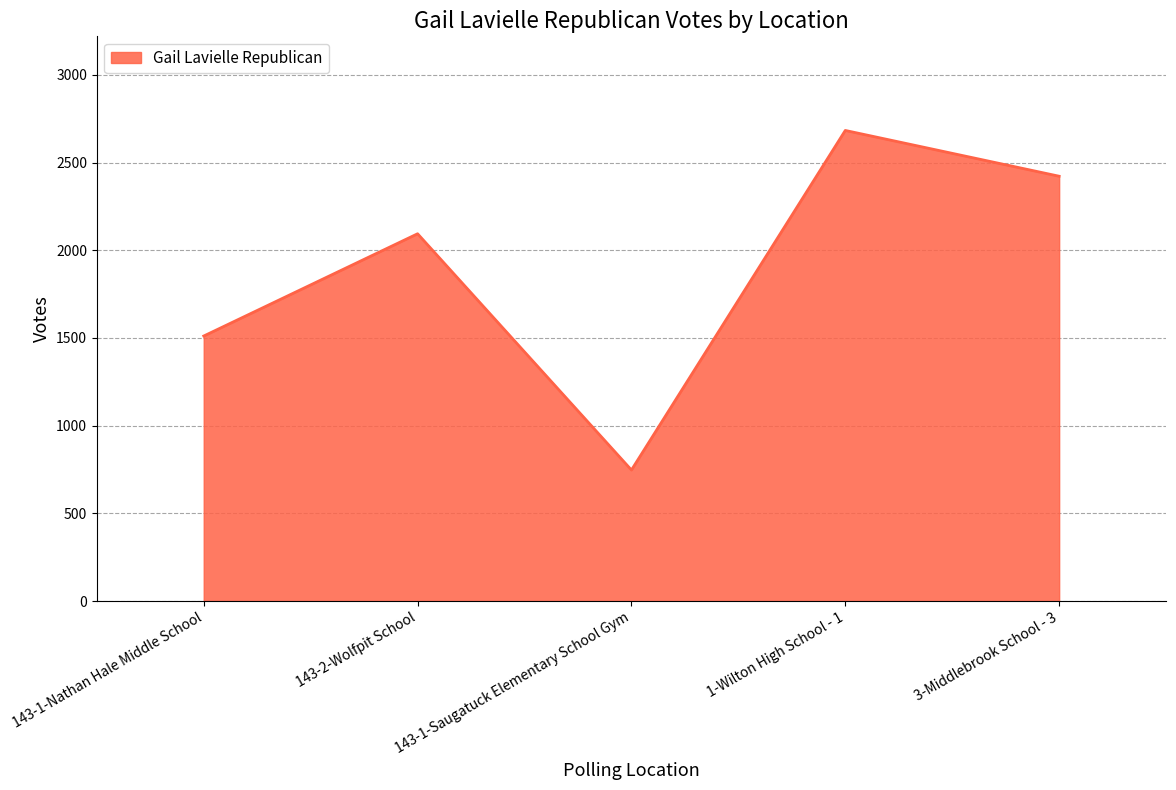

What is the change in value from 143-2-Wolfpit School to 3-Middlebrook School - 3?

+328